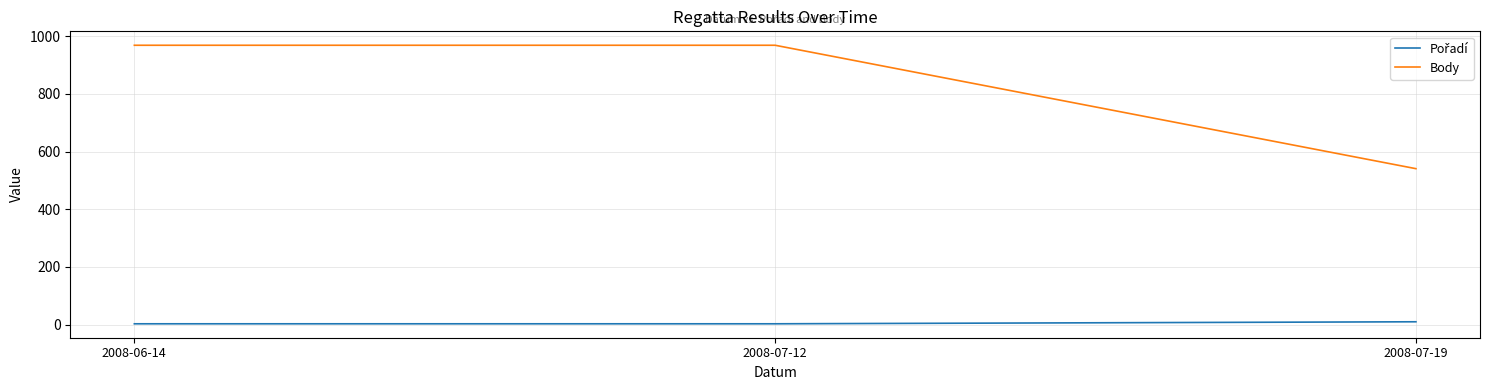

Count the number of categories in the chart.

3